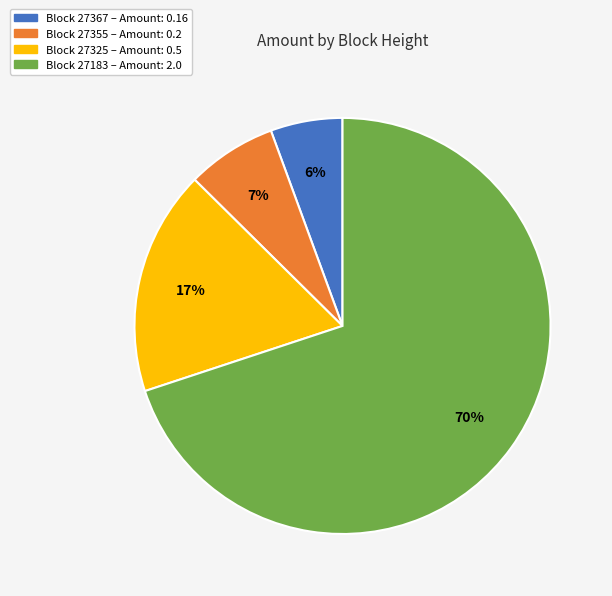

Does any single category account for the majority?

Yes